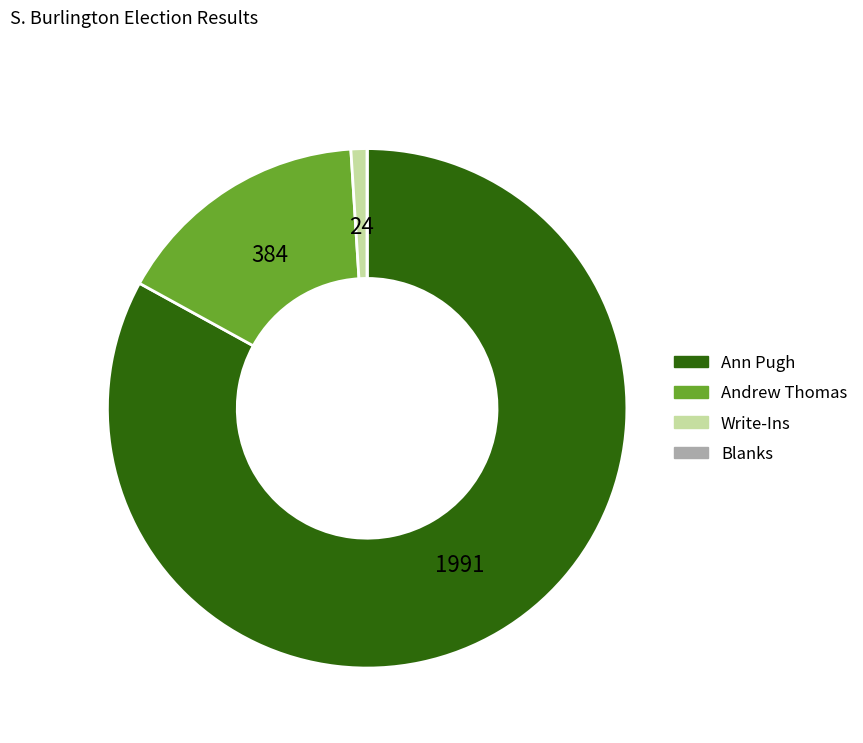

True or false: Write-Ins accounts for 11% of the total.

False